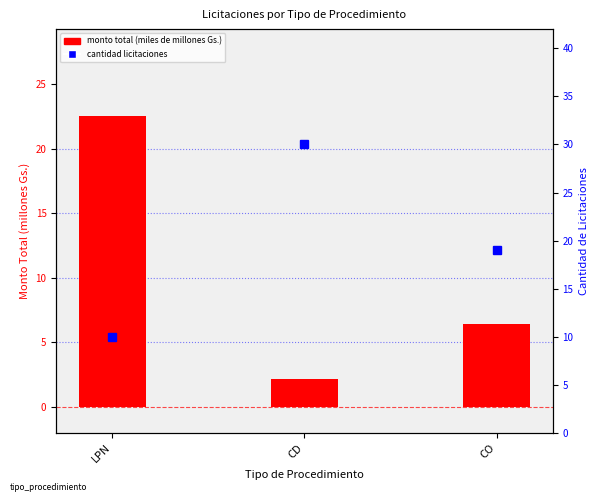

How many series are shown in this chart?

2